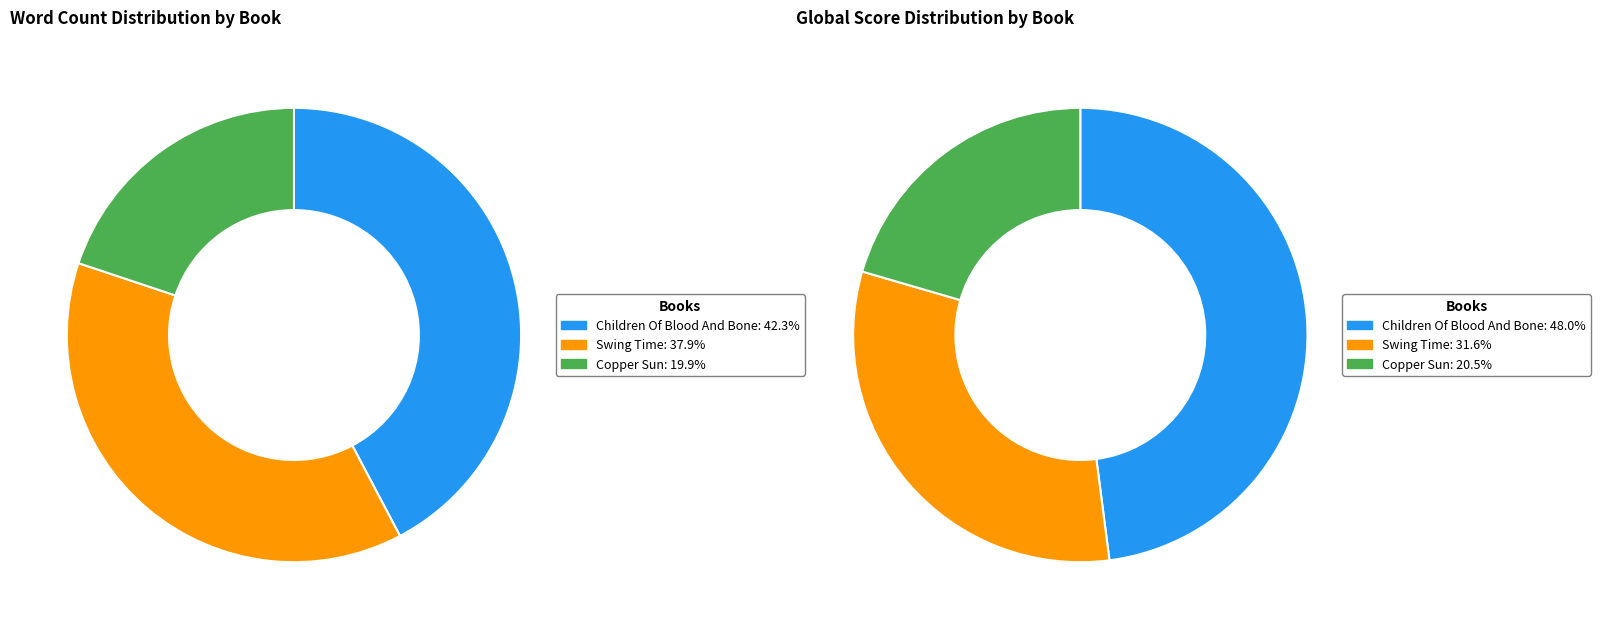

To the nearest percent, what is the difference between the largest and smallest slice percentages?

22%